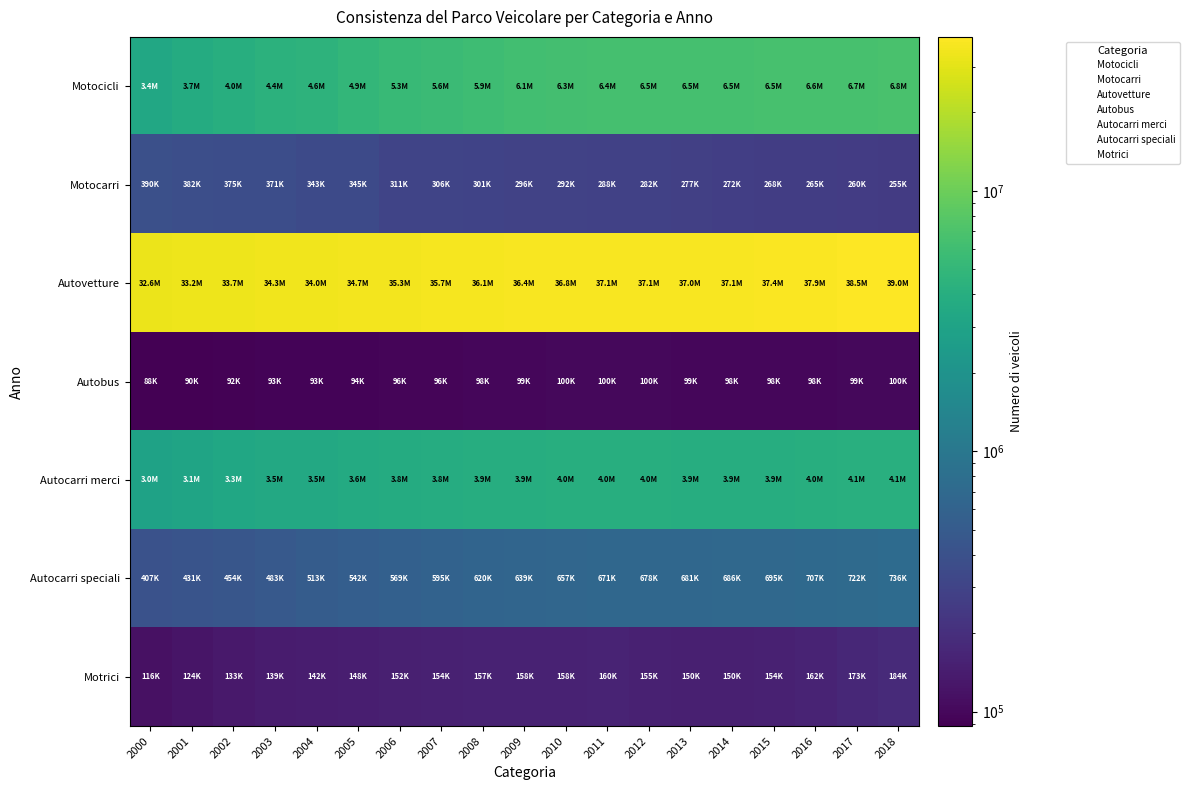

Reading left to right, transcribe all the data shown in this chart.

Motocicli: 2000=3375782	2001=3732306	2002=4049592	2003=4375947	2004=4574644	2005=4938359	2006=5288818	2007=5590183	2008=5859094	2009=6118098	2010=6305032	2011=6428476	2012=6482796	2013=6481770	2014=6505620	2015=6543612	2016=6606844	2017=6689911	2018=6780733
Motocarri: 2000=390097	2001=382149	2002=375313	2003=370751	2004=342739	2005=344827	2006=310555	2007=305666	2008=300890	2009=296104	2010=291757	2011=287650	2012=282463	2013=276743	2014=272074	2015=267822	2016=264529	2017=260059	2018=255009
Autovetture: 2000=32583815	2001=33239029	2002=33706153	2003=34310446	2004=33973147	2005=34667485	2006=35297282	2007=35680097	2008=36105183	2009=36371790	2010=36751311	2011=37113300	2012=37078274	2013=36962934	2014=37080753	2015=37351233	2016=37876138	2017=38520321	2018=39018170
Autobus: 2000=87956	2001=89858	2002=91716	2003=92701	2004=92874	2005=94437	2006=96099	2007=96419	2008=97597	2009=98724	2010=99895	2011=100438	2012=99537	2013=98551	2014=97914	2015=97991	2016=97817	2017=99100	2018=100042
Autocarri merci: 2000=2971050	2001=3110317	2002=3297260	2003=3450903	2004=3502633	2005=3637740	2006=3763093	2007=3842995	2008=3914998	2009=3944782	2010=3983502	2011=4022129	2012=3989009	2013=3938026	2014=3930858	2015=3943964	2016=4018708	2017=4083348	2018=4130291
Autocarri speciali: 2000=406523	2001=431228	2002=454340	2003=483027	2004=512979	2005=541919	2006=568654	2007=594642	2008=619706	2009=639428	2010=656880	2011=671445	2012=678409	2013=680860	2014=686309	2015=694888	2016=707291	2017=722089	2018=736491
Motrici: 2000=115958	2001=124149	2002=132622	2003=139402	2004=142413	2005=148173	2006=151704	2007=153912	2008=157007	2009=157807	2010=158289	2011=159766	2012=154757	2013=149563	2014=150086	2015=153858	2016=162092	2017=173057	2018=183732